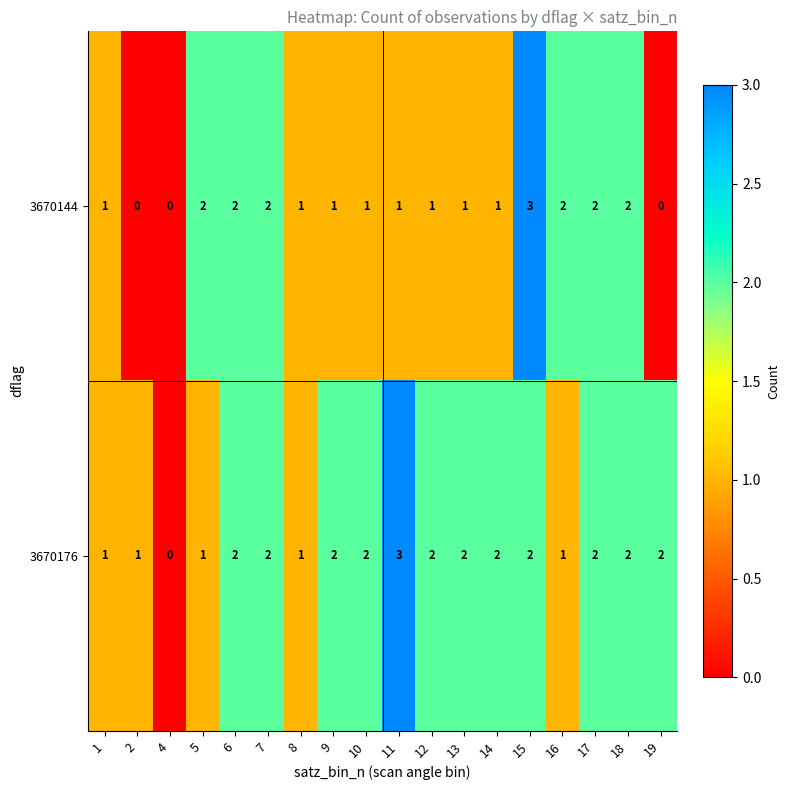

Rank the series by their average value, from highest to lowest.

3670176, 3670144